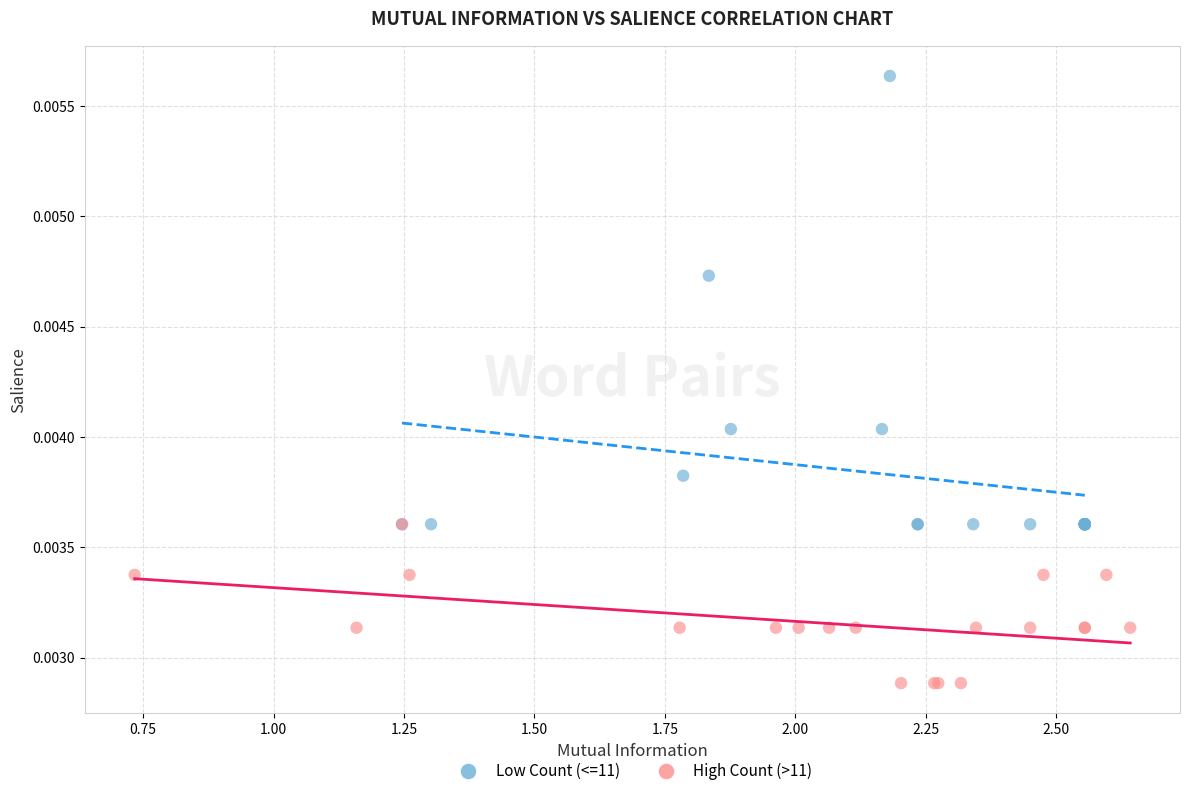

Which series contains the highest Y value?

Low Count (<=11)